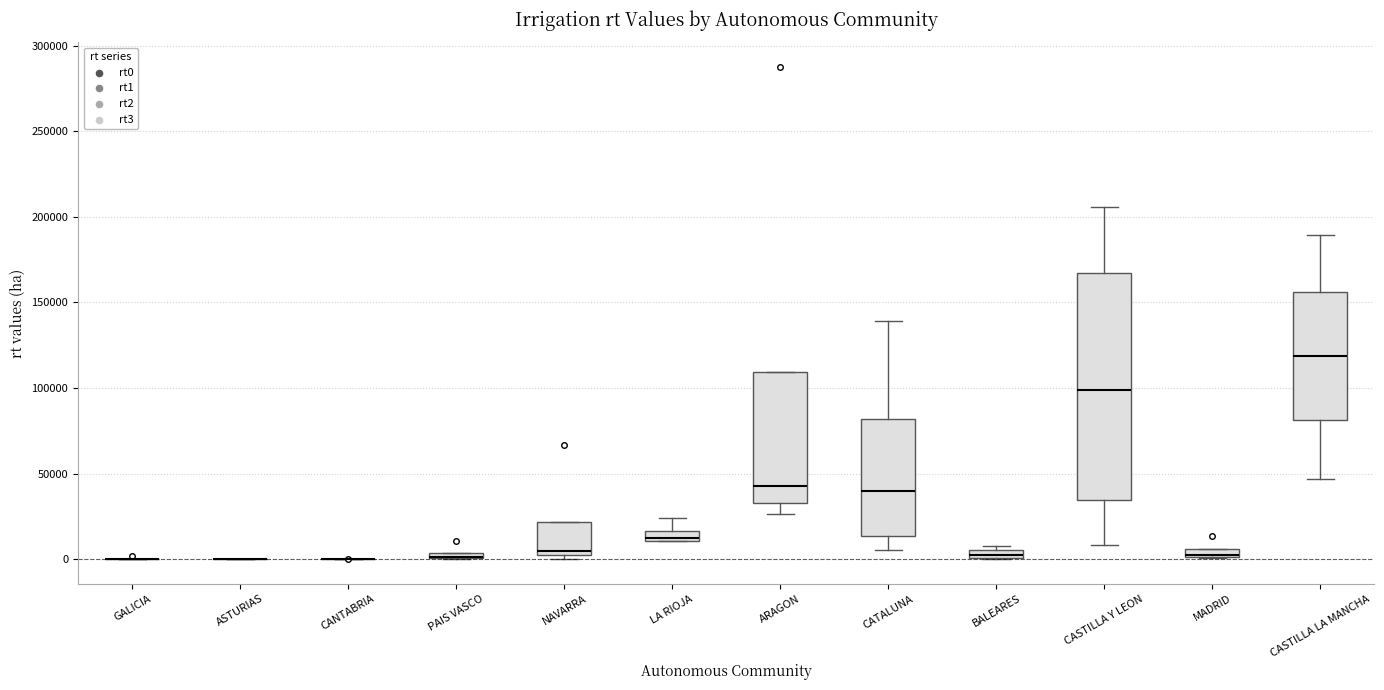

Which box is the tallest, from its lower edge to its upper edge?

CASTILLA Y LEON